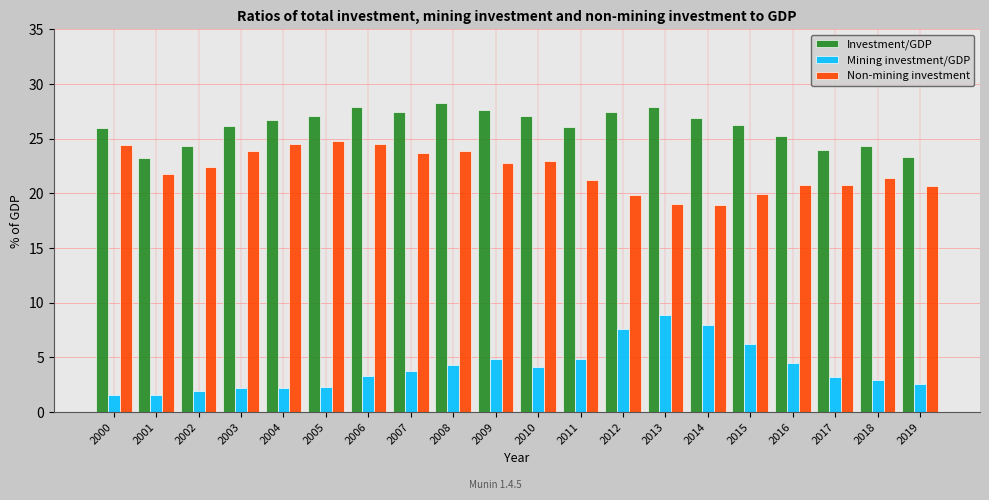

How many bars are there in total?

60